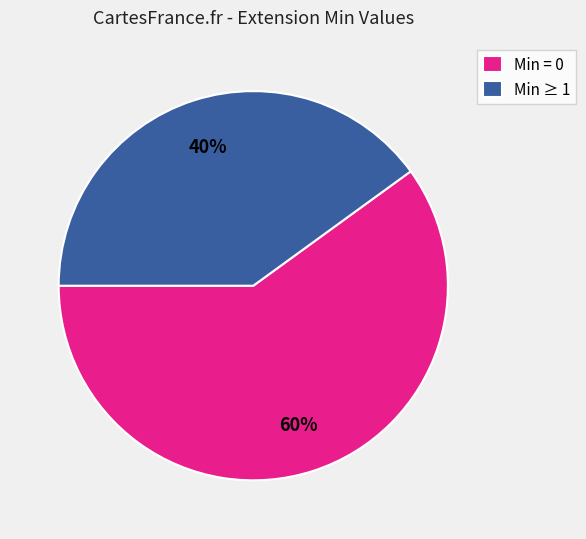

Combined, do Min ≥ 1 and Min = 0 account for over 50%?

Yes